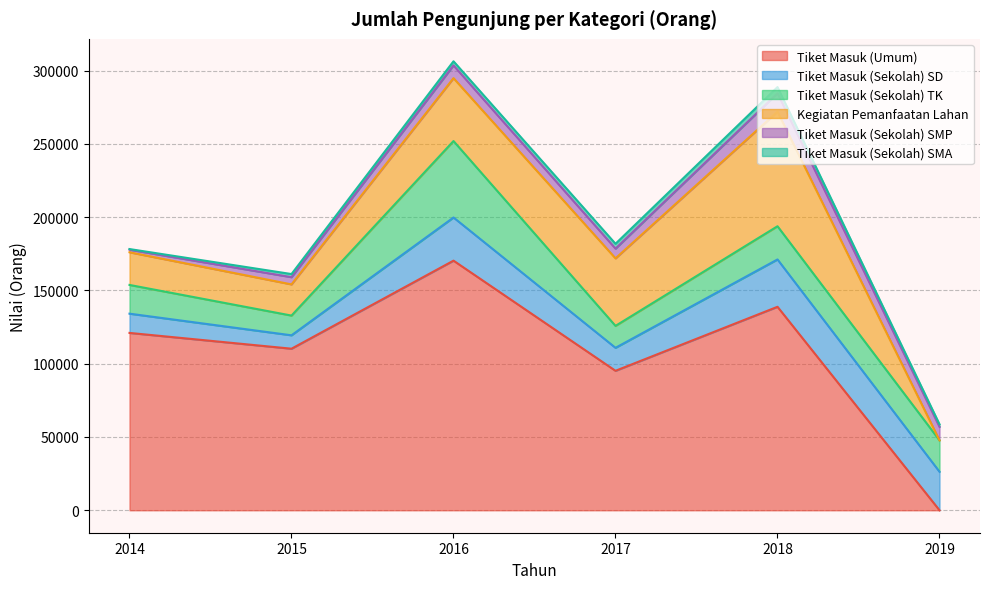

At which category does the chart reach its minimum across all series?

2019